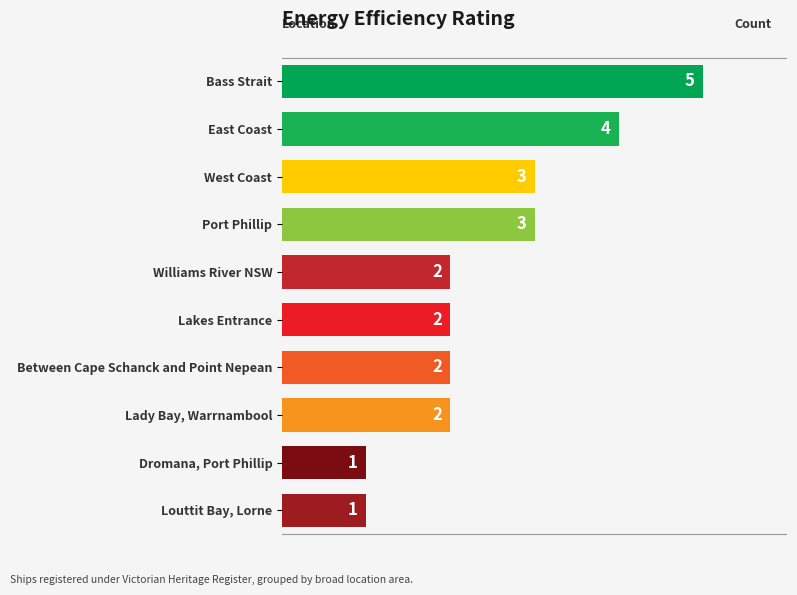

Does the chart contain stacked bars?

No